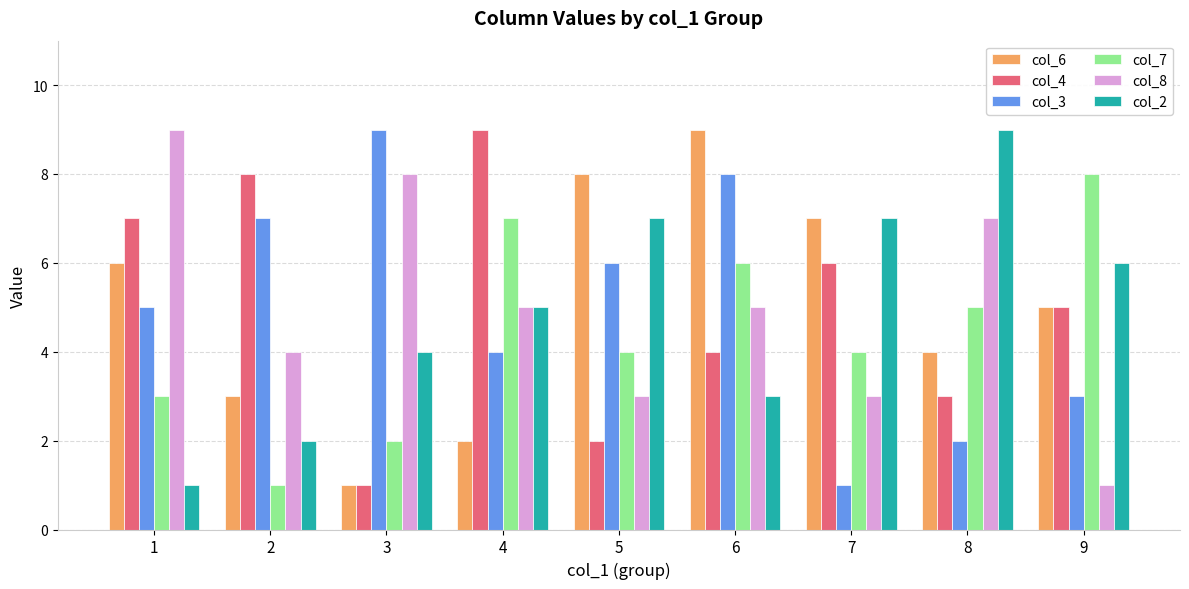

What is the value of the col_4 bar at the 5th from the left?

2